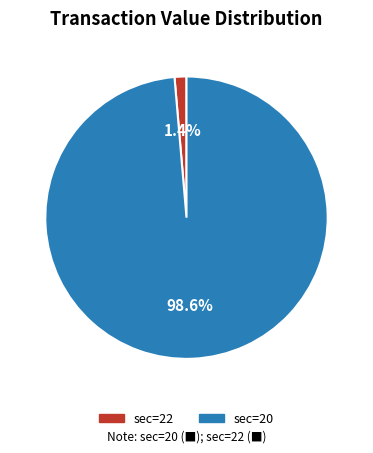

Which has a higher value, sec=20 or sec=22?

sec=20